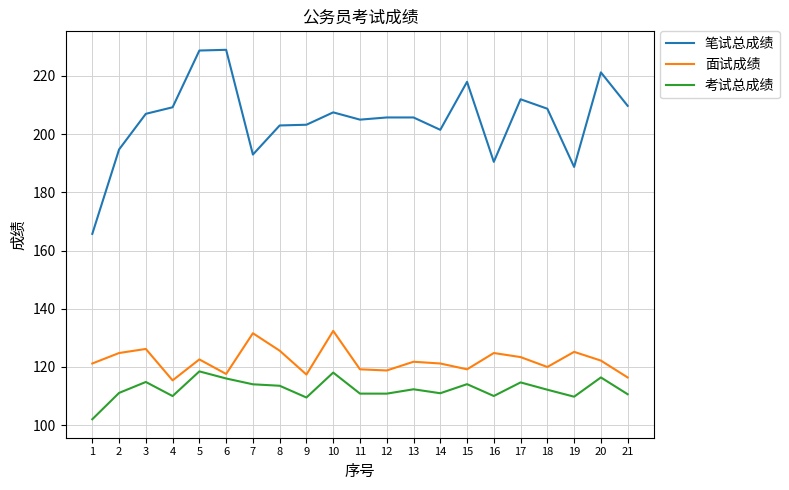

What is the approximate value of 笔试总成绩 at 12?

205.8